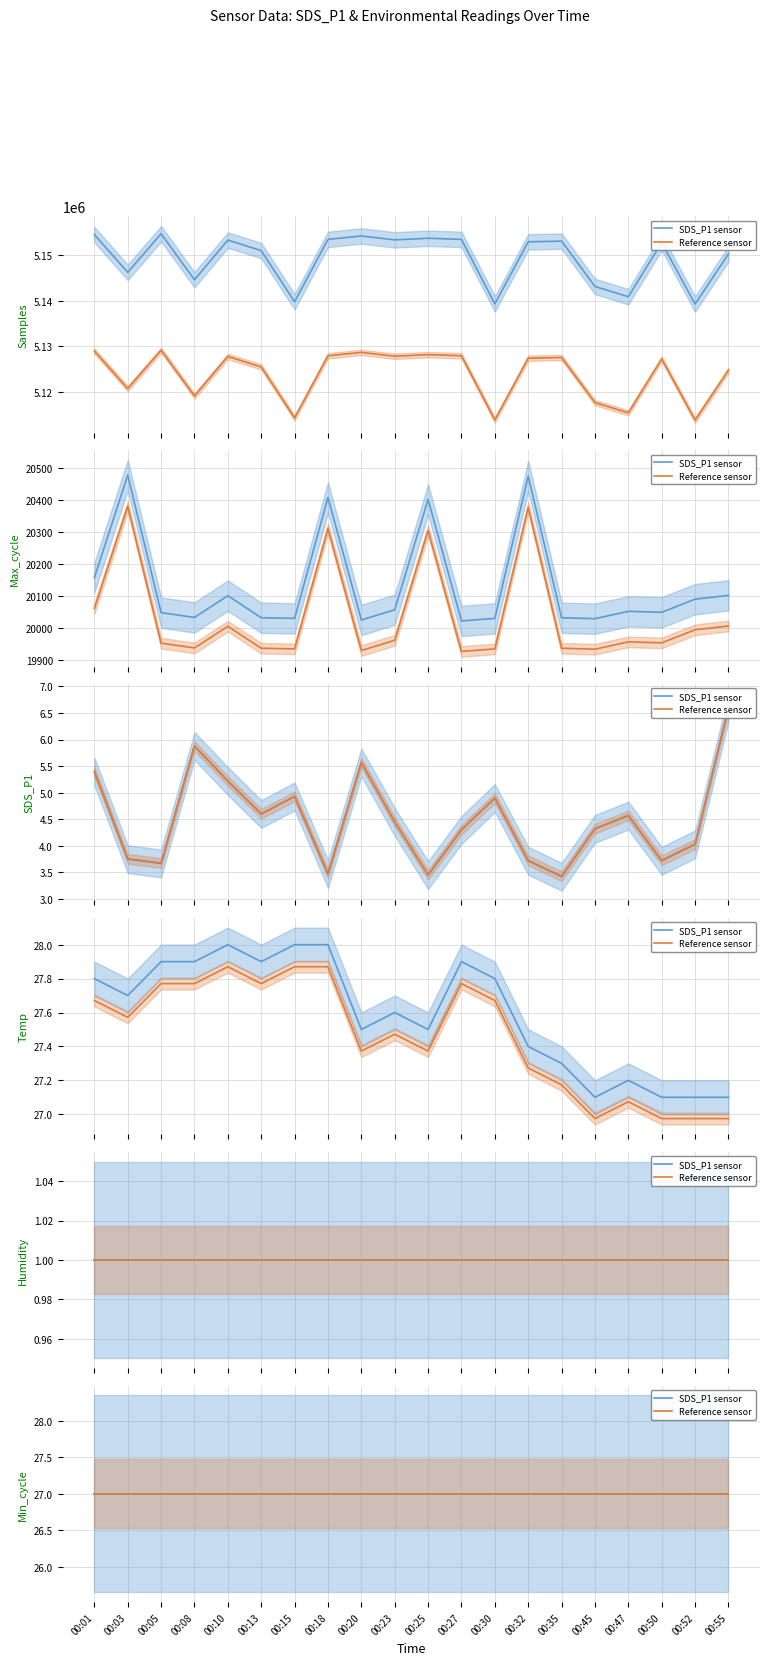

At which category does the chart reach its peak across all series?

00:05